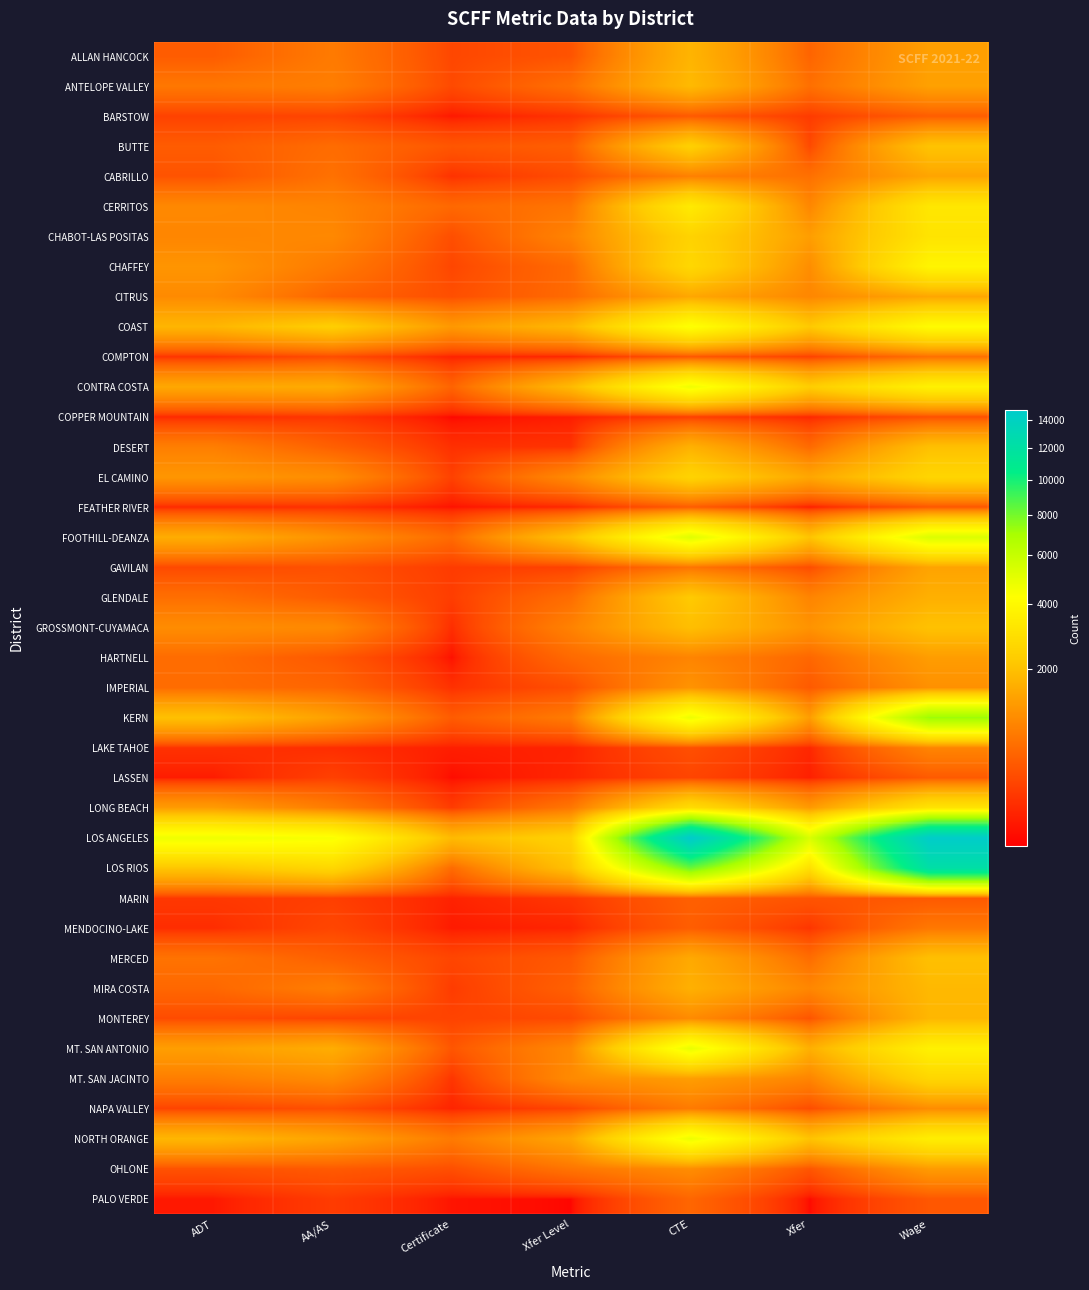

What is the total value across all series at AA/AS?

31158